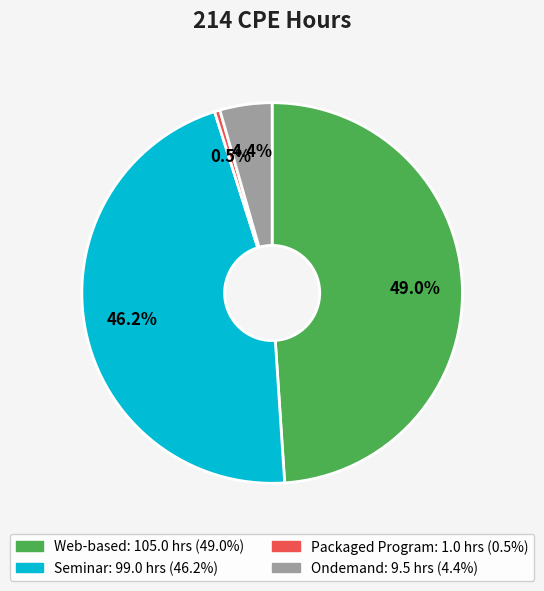

Which has a higher value, Ondemand or Seminar?

Seminar